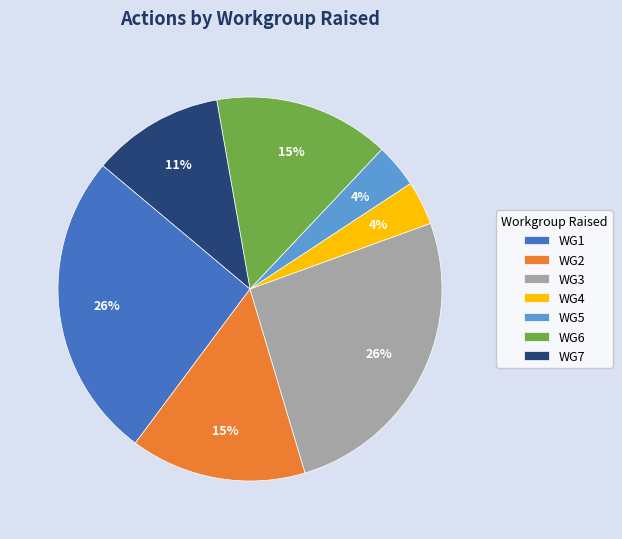

True or false: WG1 accounts for 32% of the total.

False